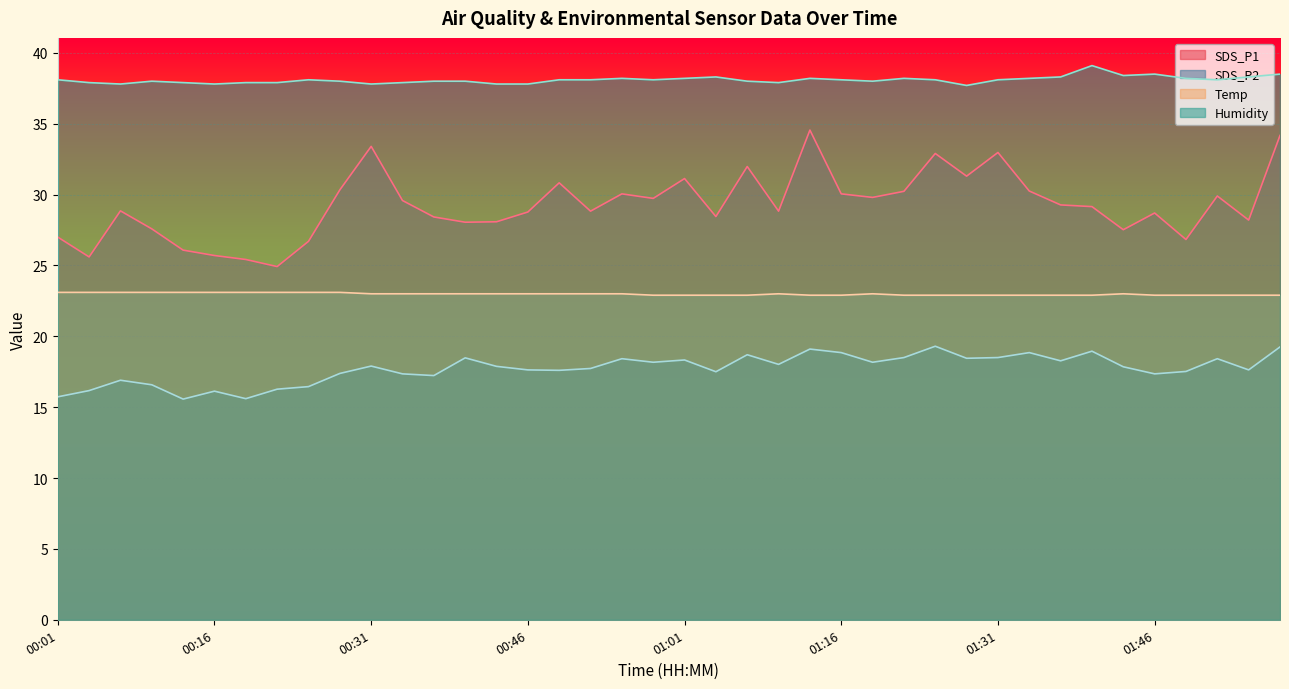

At which category is the sum across all series the highest?

01:58